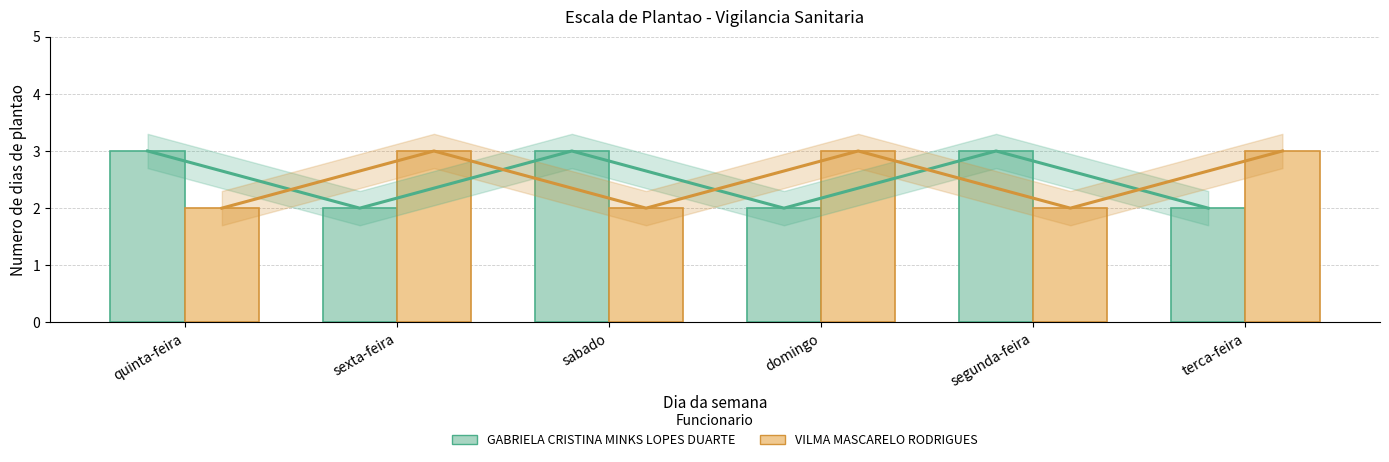

Which label corresponds to the smallest value in the chart?

sexta-feira